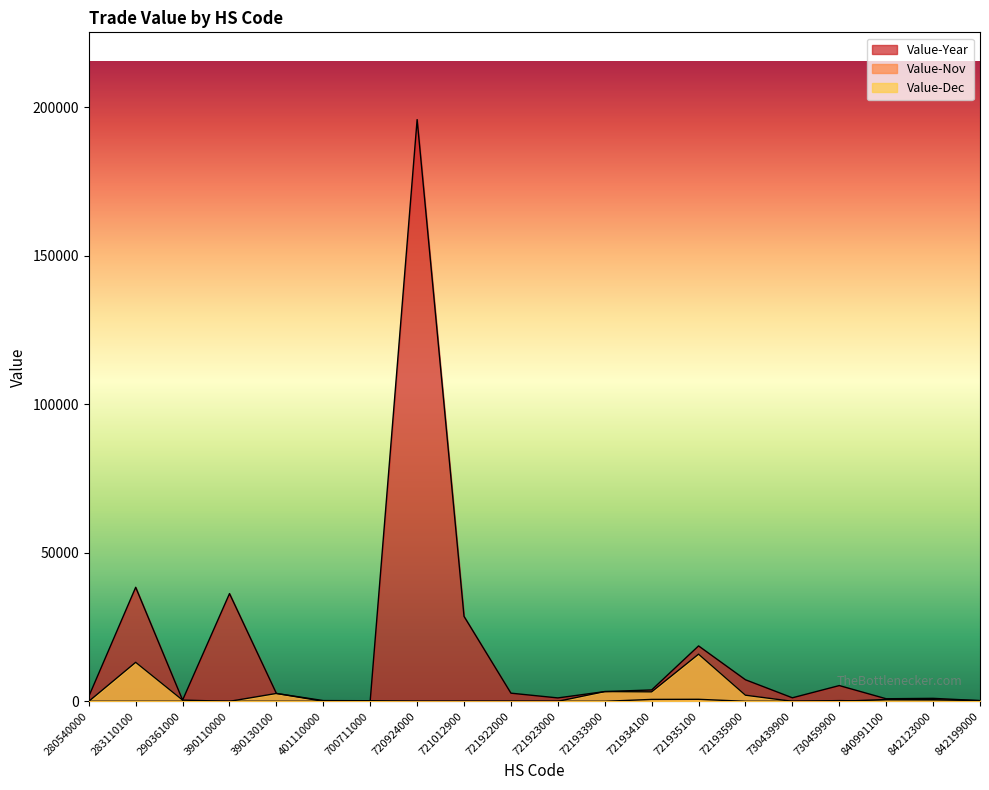

At which label is Value-Dec closest to 7934?

721933900